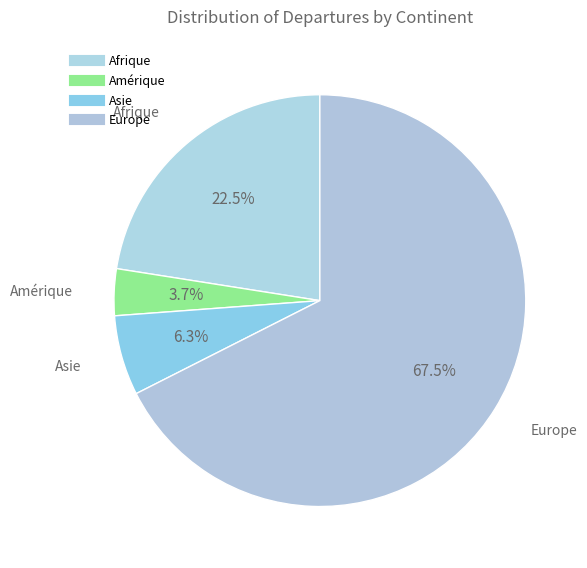

Does Amérique account for over 50% of the chart?

No